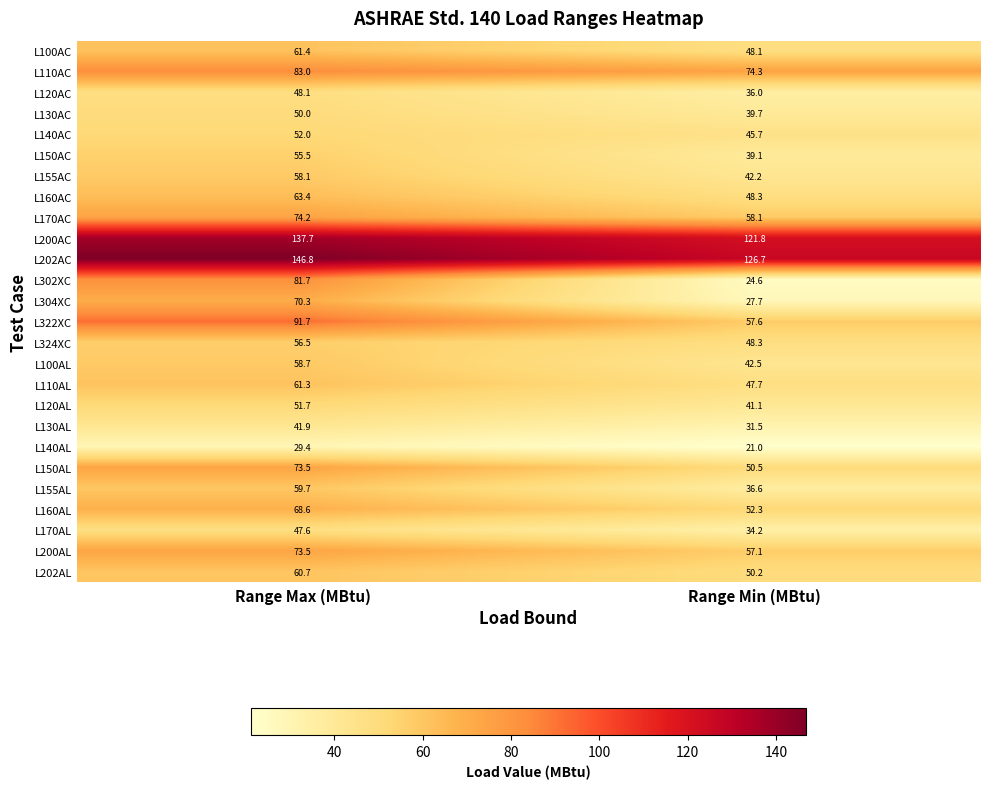

Which label corresponds to the smallest value in the chart?

Range Min (MBtu)